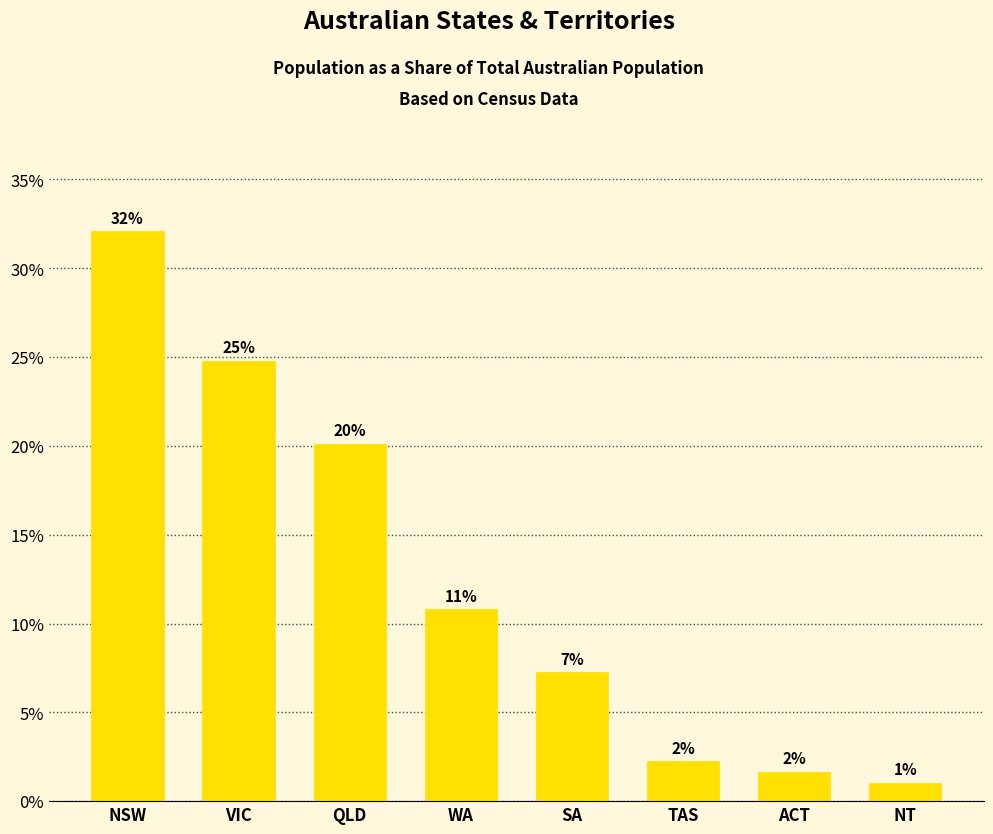

What is the value of the 4th bar from the left?

0.1